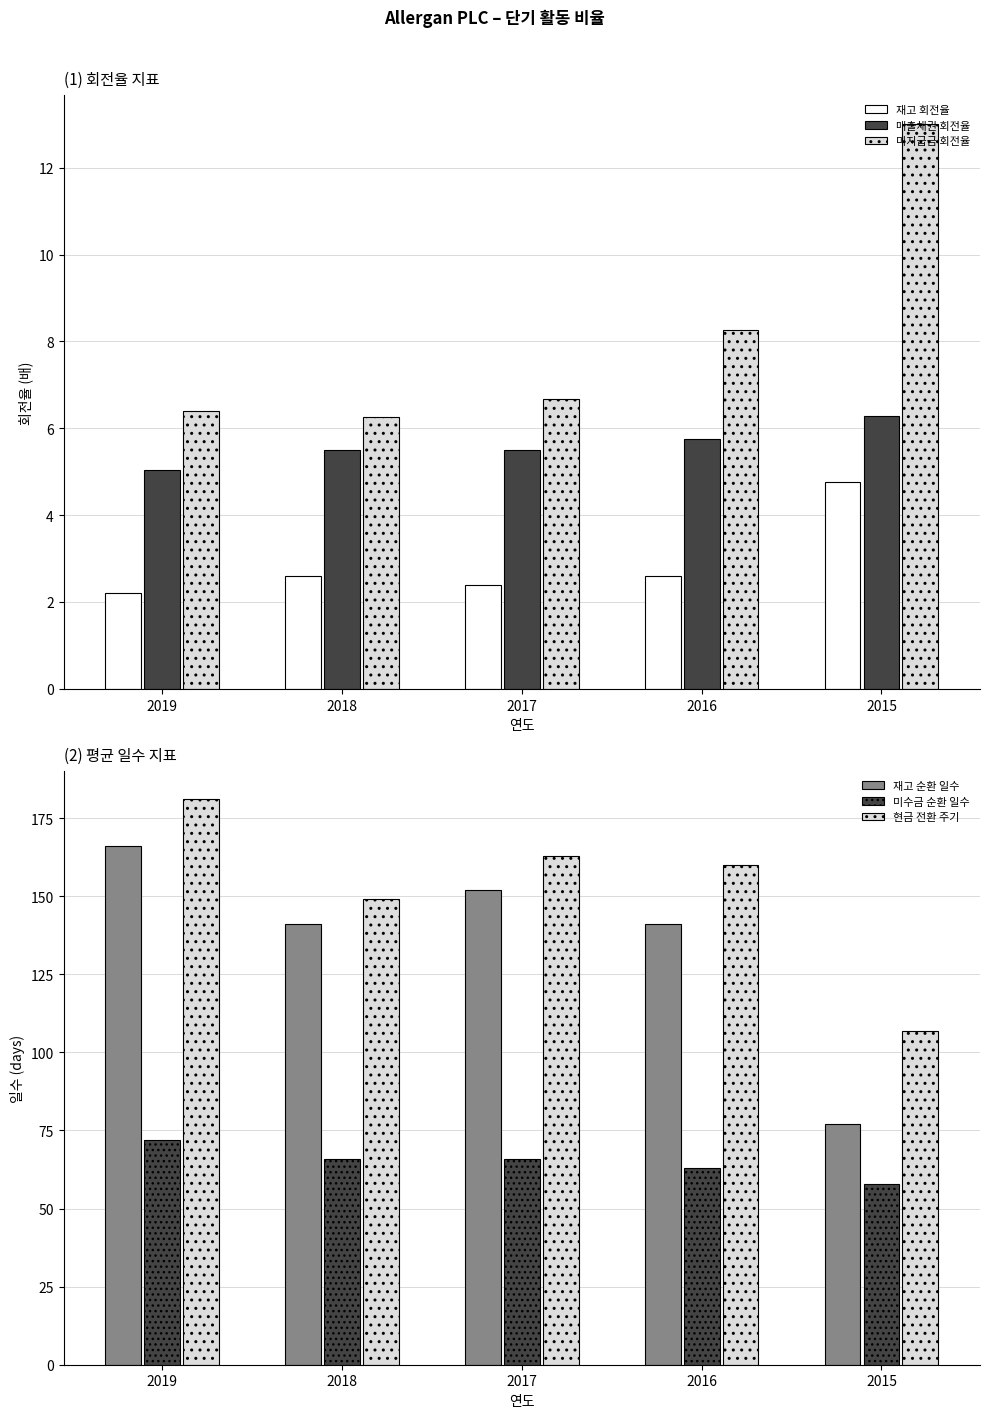

What value does the 재고 회전율 series have at 2017?

2.4